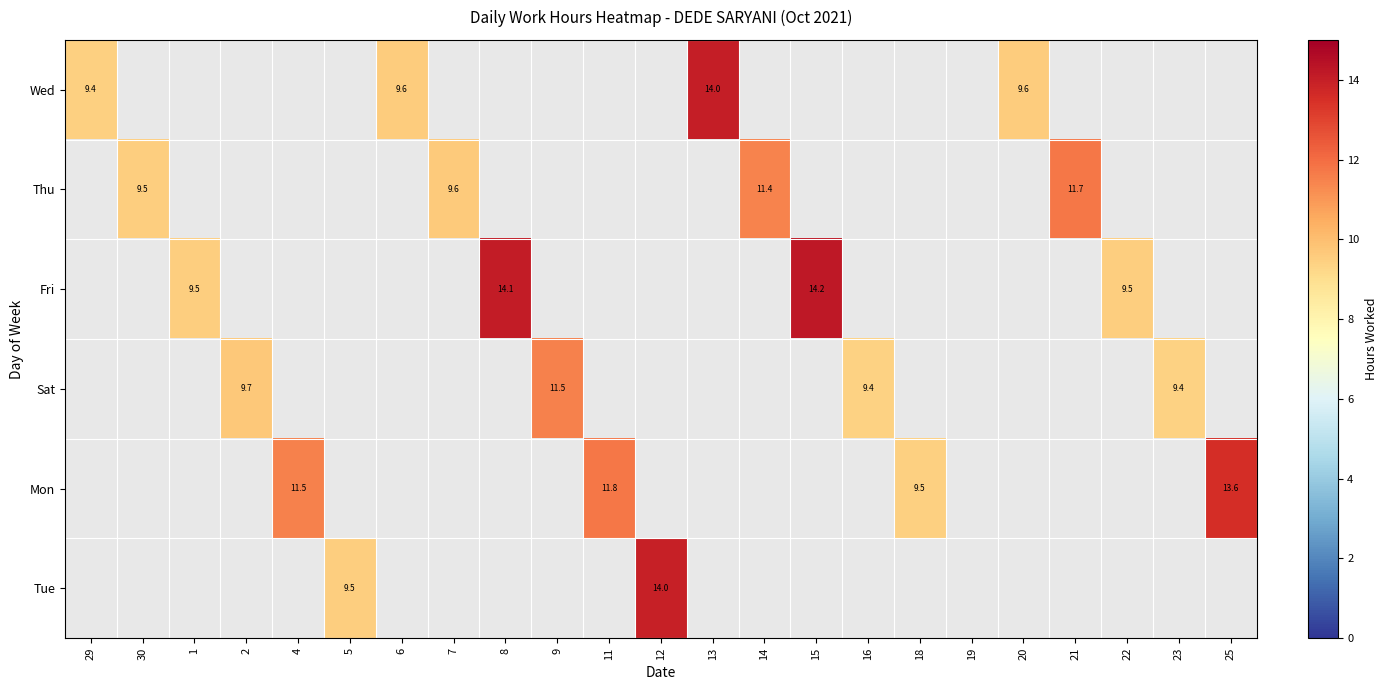

At how many categories does at least one series exceed 12?

5